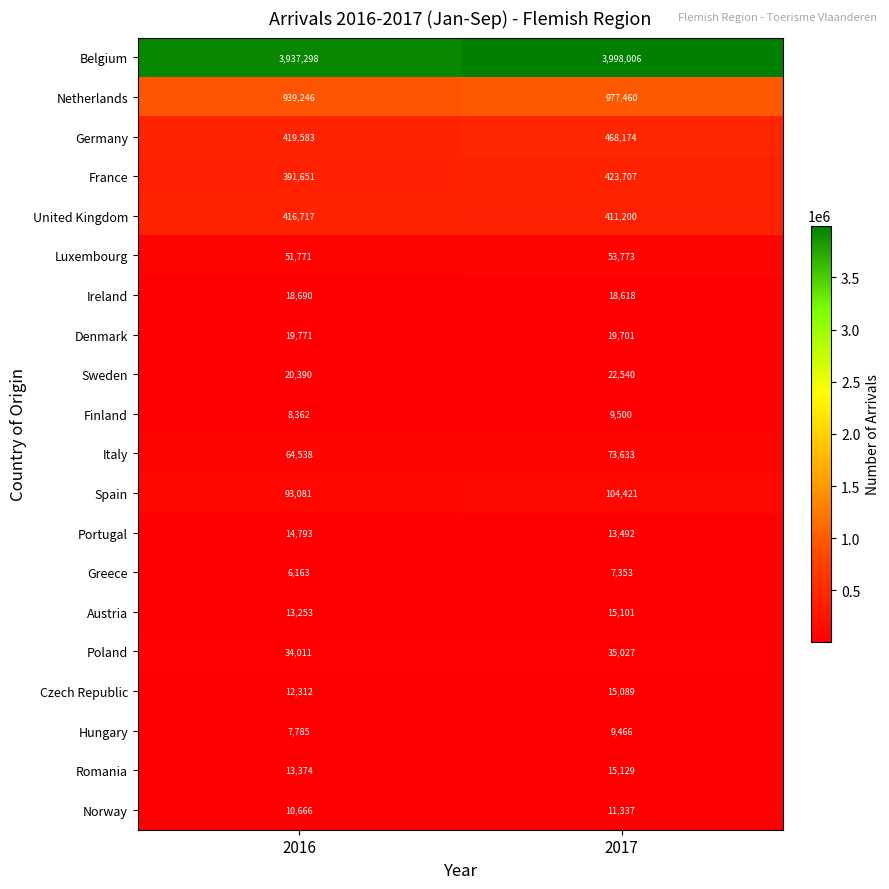

Rank the series at 2016 from highest to lowest value.

Belgium, Netherlands, Germany, United Kingdom, France, Spain, Italy, Luxembourg, Poland, Sweden, Denmark, Ireland, Portugal, Romania, Austria, Czech Republic, Norway, Finland, Hungary, Greece